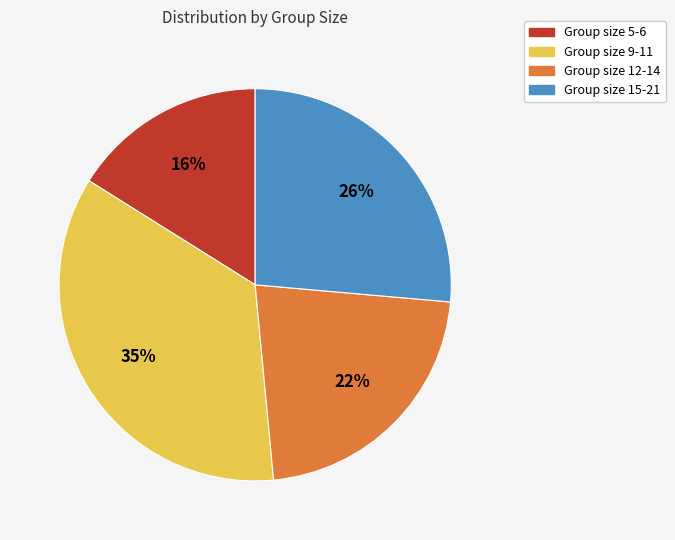

To the nearest percent, what is the average slice percentage?

25%